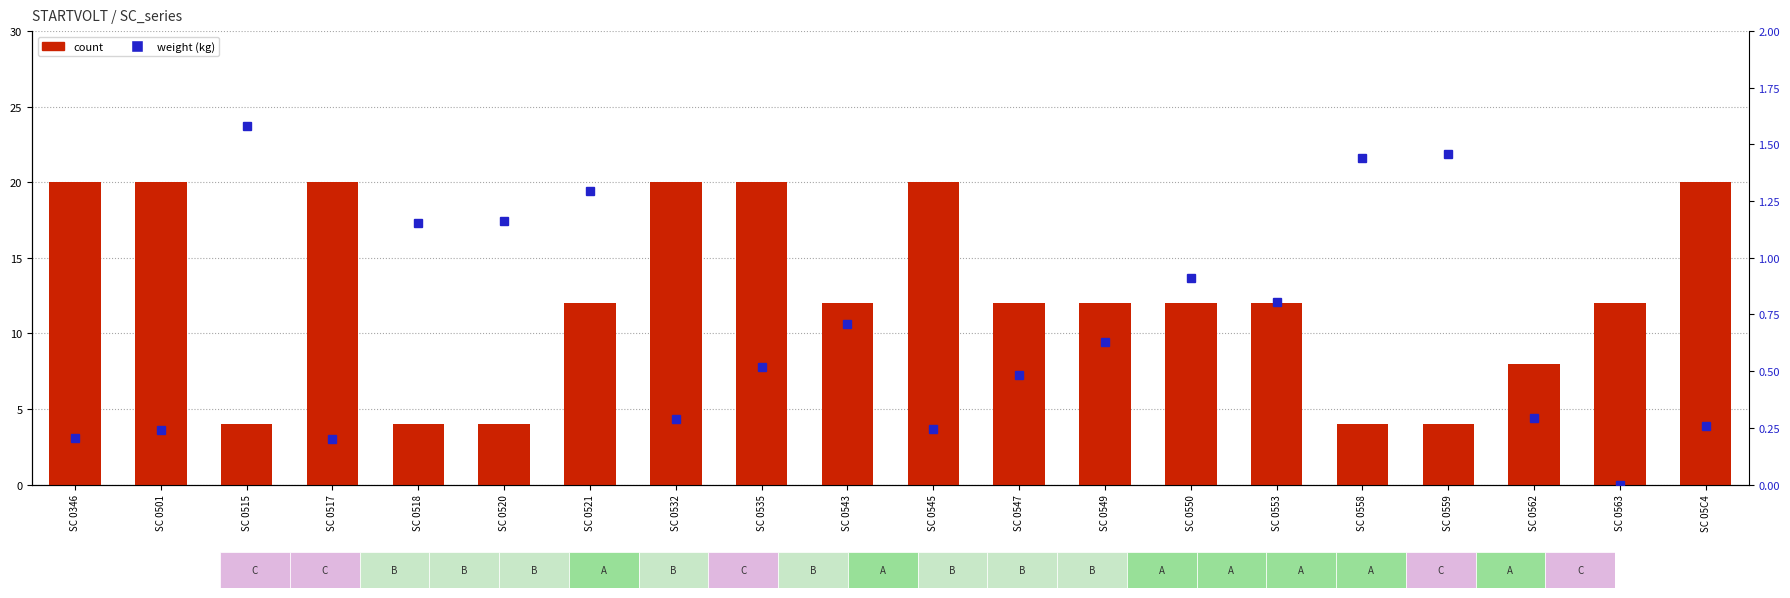

Is it true that count equals 12.0 at SC 0563?

True